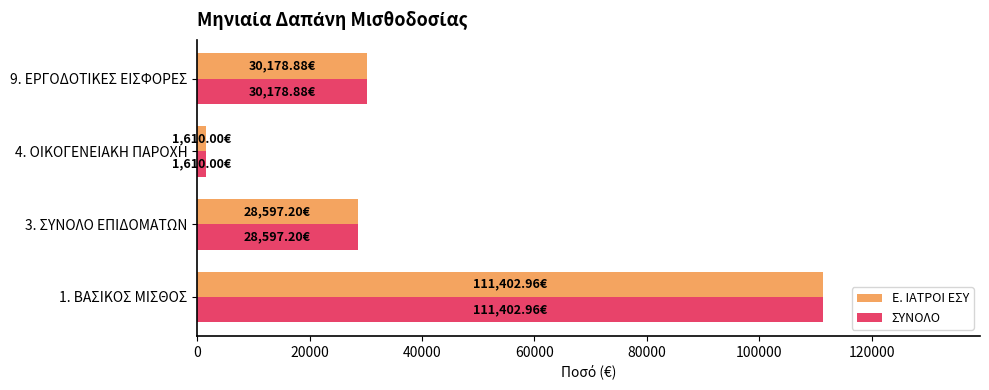

What is the average value of the Ε. ΙΑΤΡΟΙ ΕΣΥ series?

42947.3